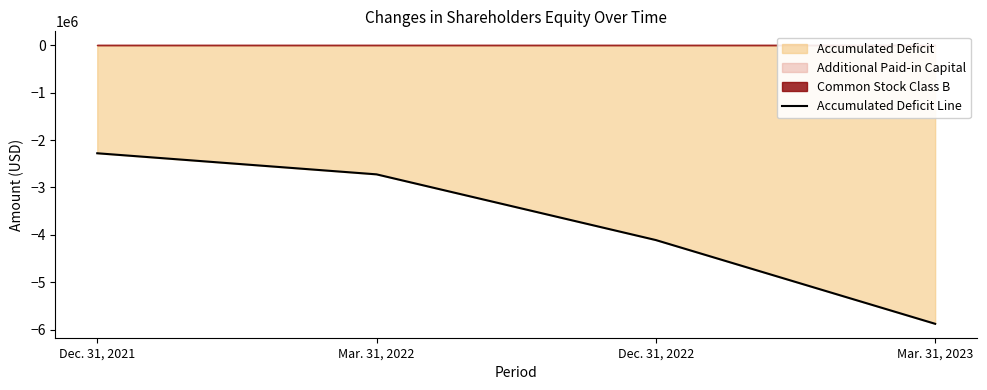

The chart shows a value of -7046228 at Dec. 31, 2022. True or false?

False